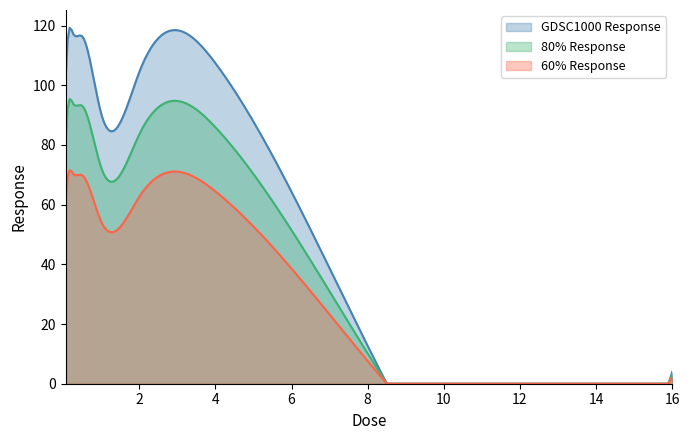

What is the change in value from 0.0625 to 2.0?

+2.7